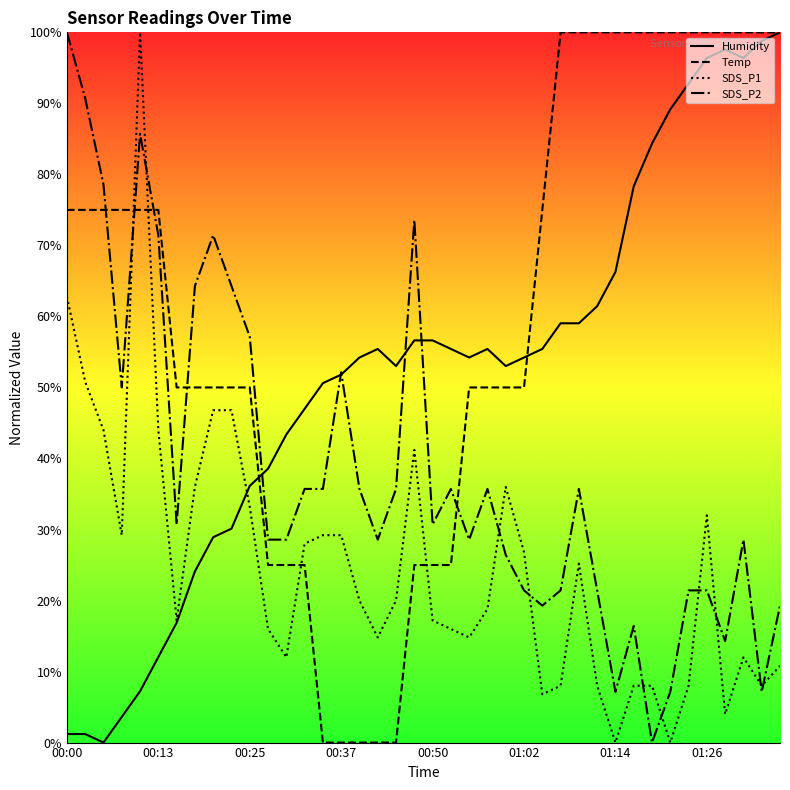

The SDS_P1 series shows 2.7 at 29. True or false?

False